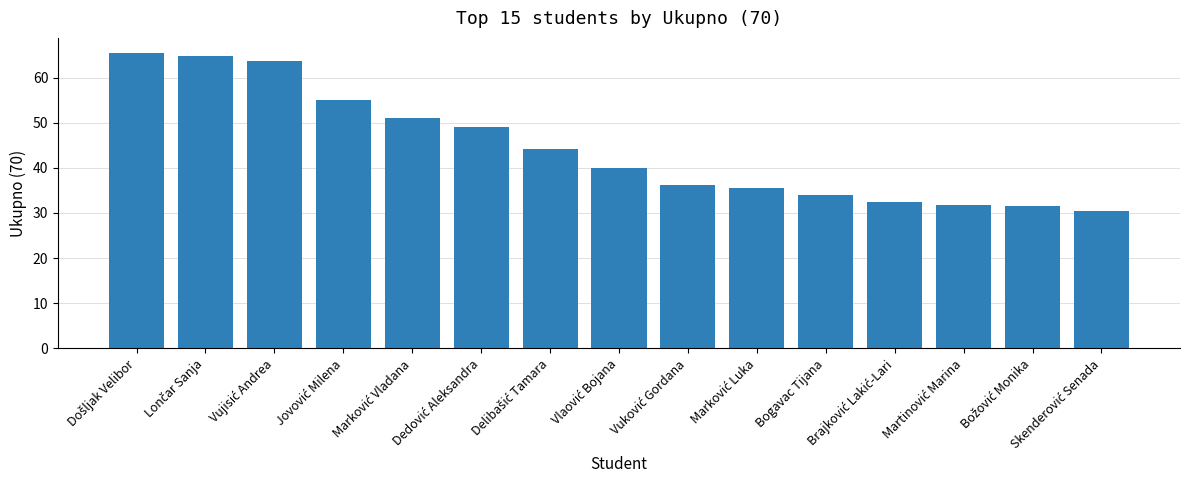

What is the average value?

44.3